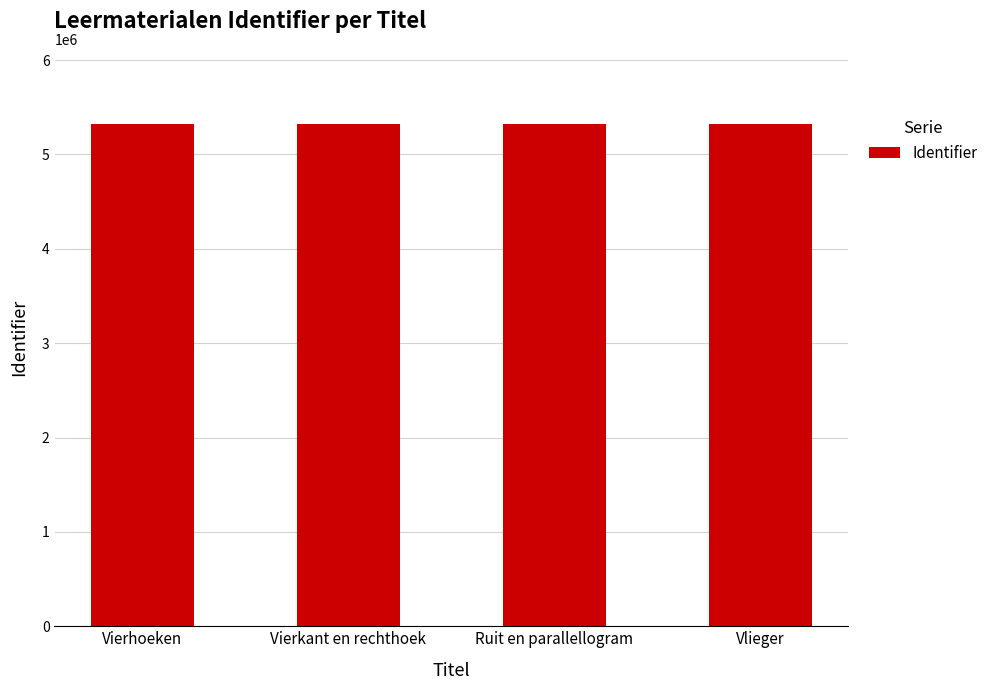

How many bars are there in total?

4